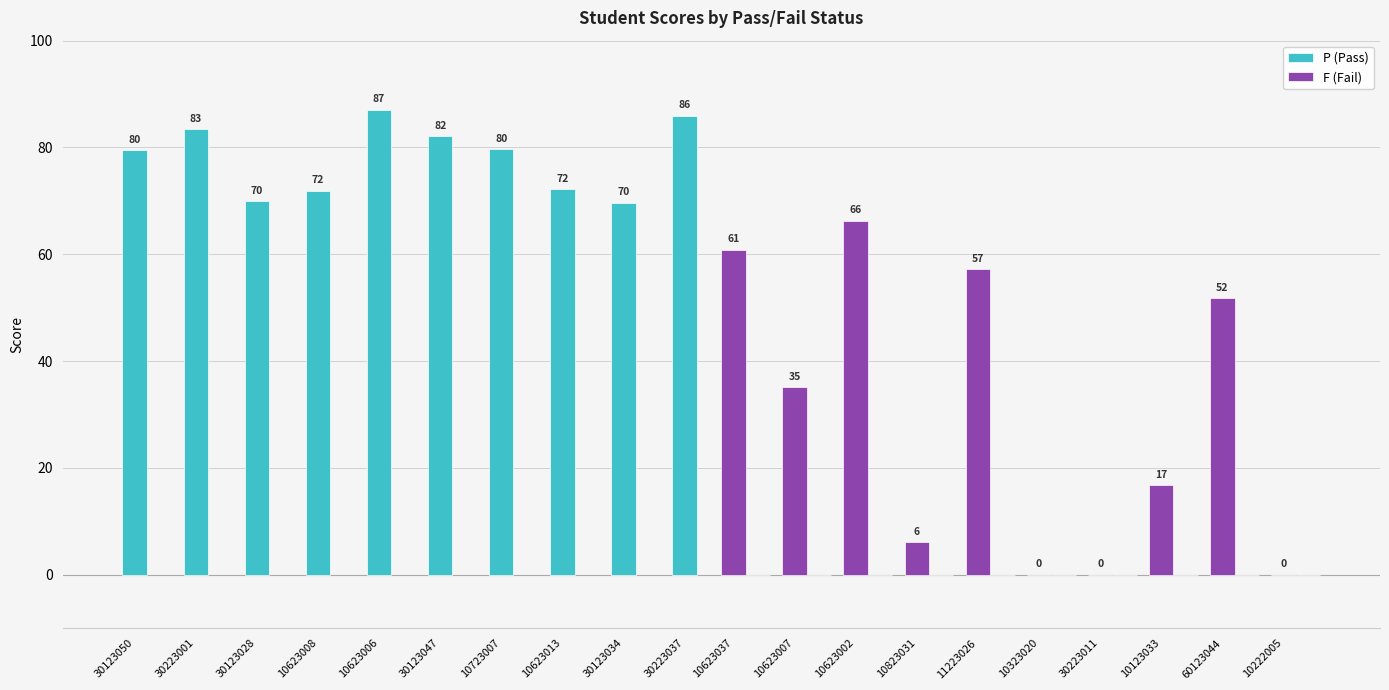

Is it true that F (Fail) equals 0.0 at 30223011?

True